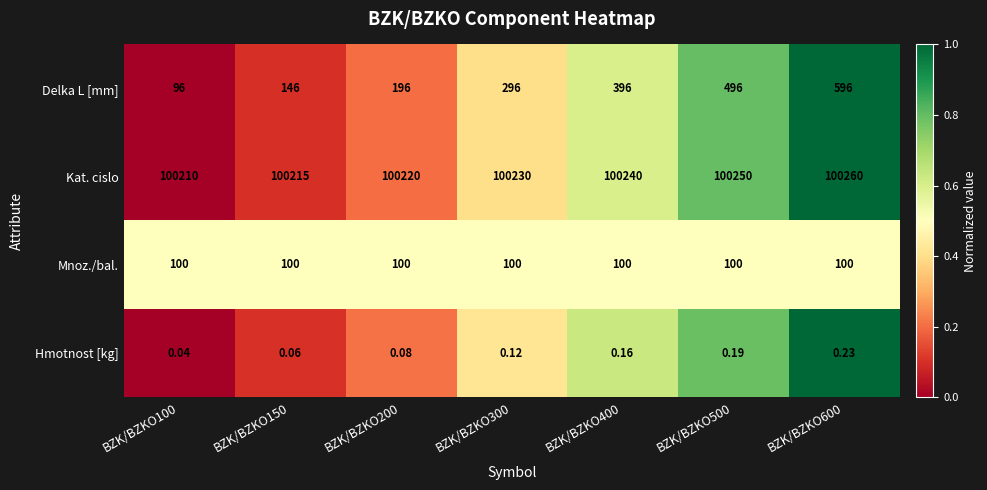

Which category has the lowest value across all series?

BZK/BZKO100